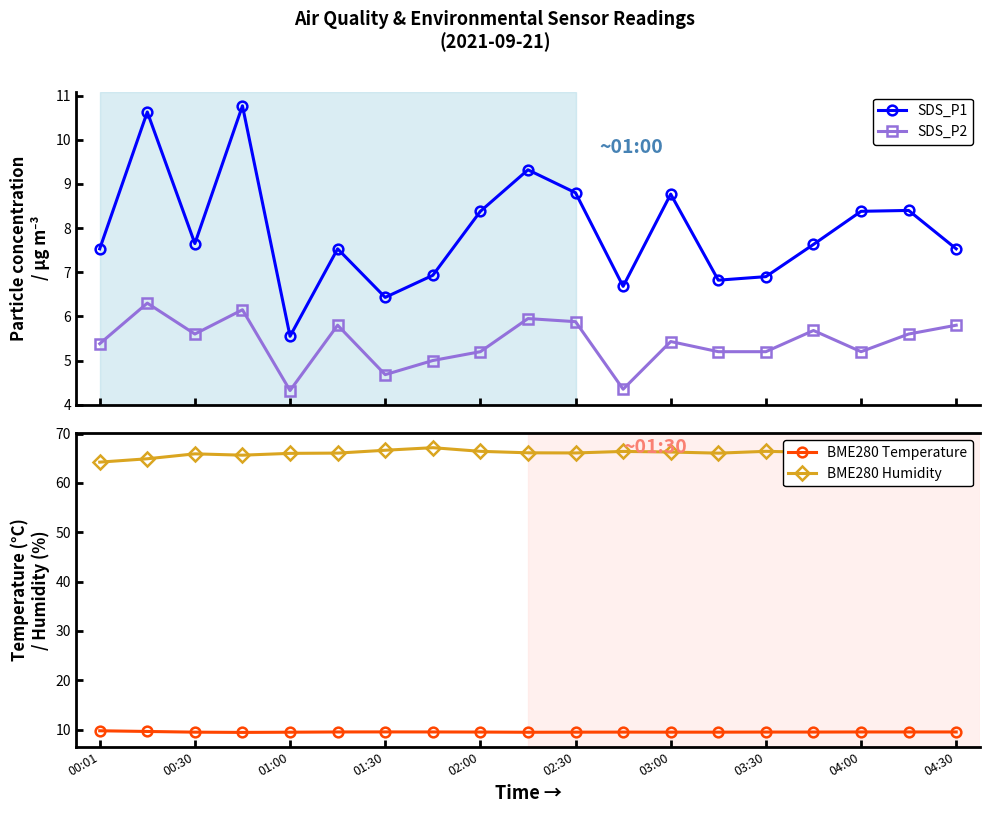

True or false: SDS_P2 has a value of 5.2 at 13.

True